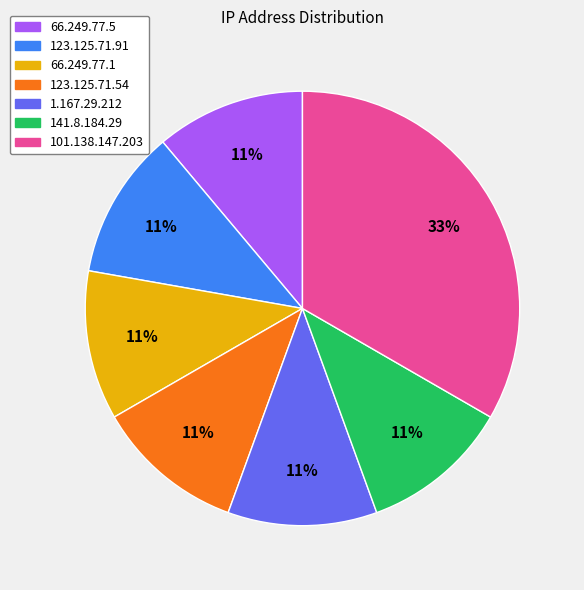

Do 123.125.71.54 and 141.8.184.29 together represent more than half of the pie?

No